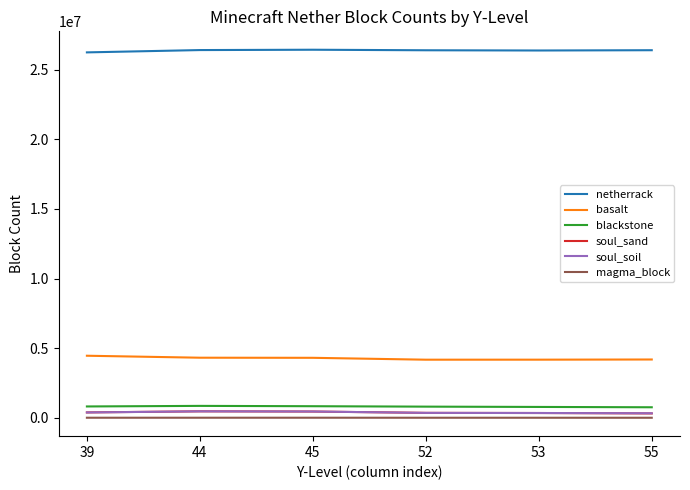

What is the highest value of the netherrack series?

26430481